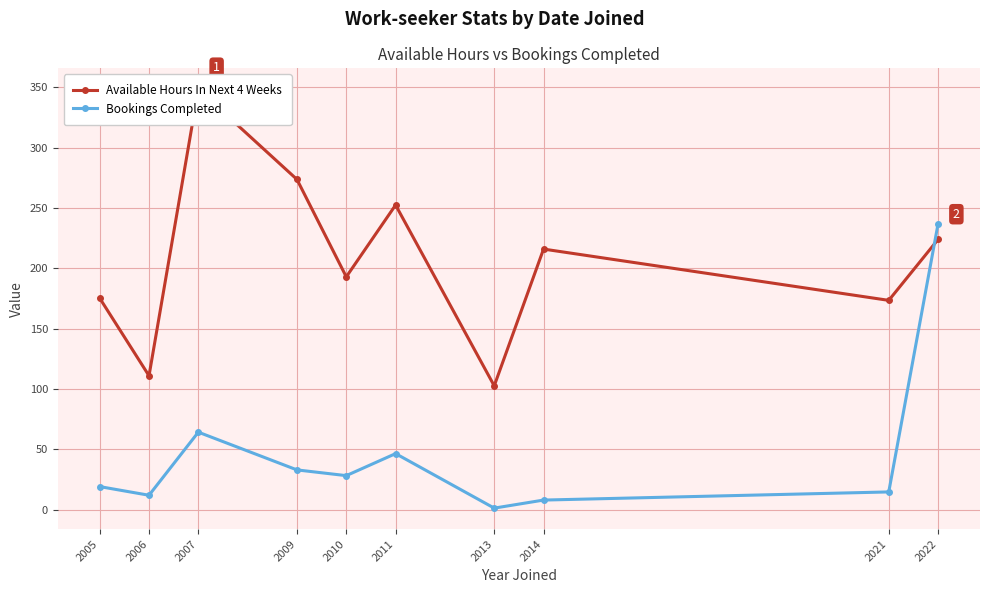

Reading left to right, list all the values displayed in this chart.

Available Hours In Next 4 Weeks: 175.3	111.0	348.4	273.7	193.0	252.5	102.7	216.0	173.5	224.0
Bookings Completed: 19.2	12.0	64.3	33.0	28.2	46.5	1.3	8.0	14.8	237.0